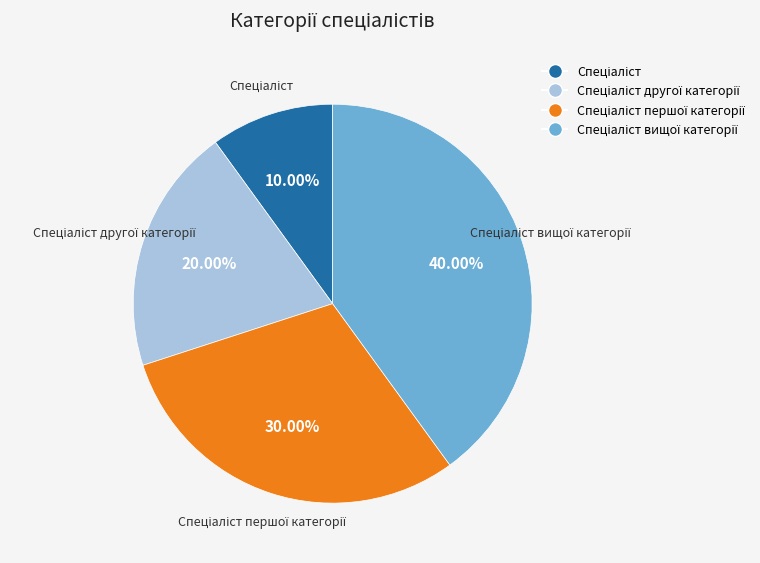

Does any single category account for the majority?

No